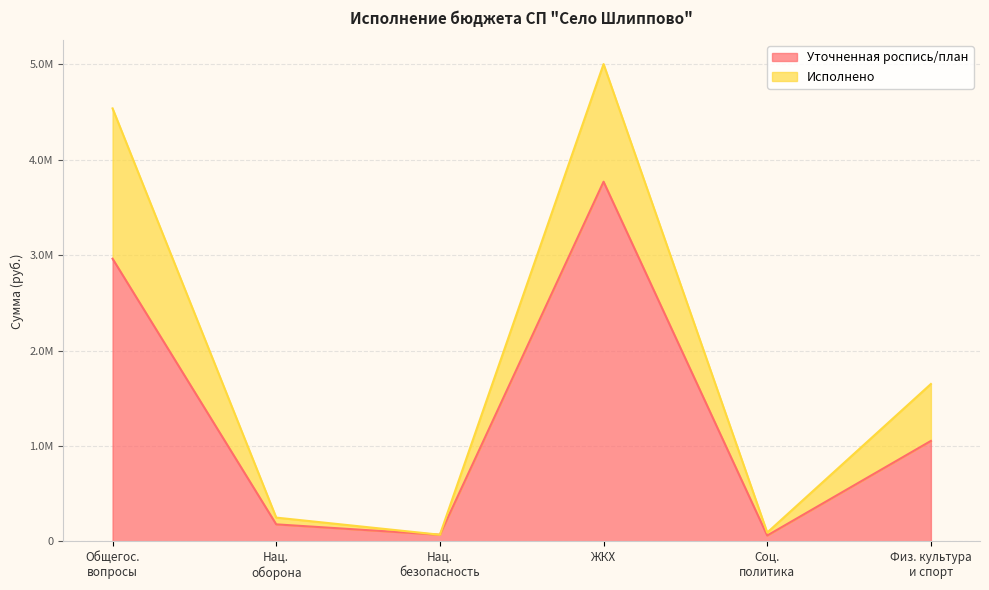

True or false: there are more than 0 points higher than both neighbors.

True